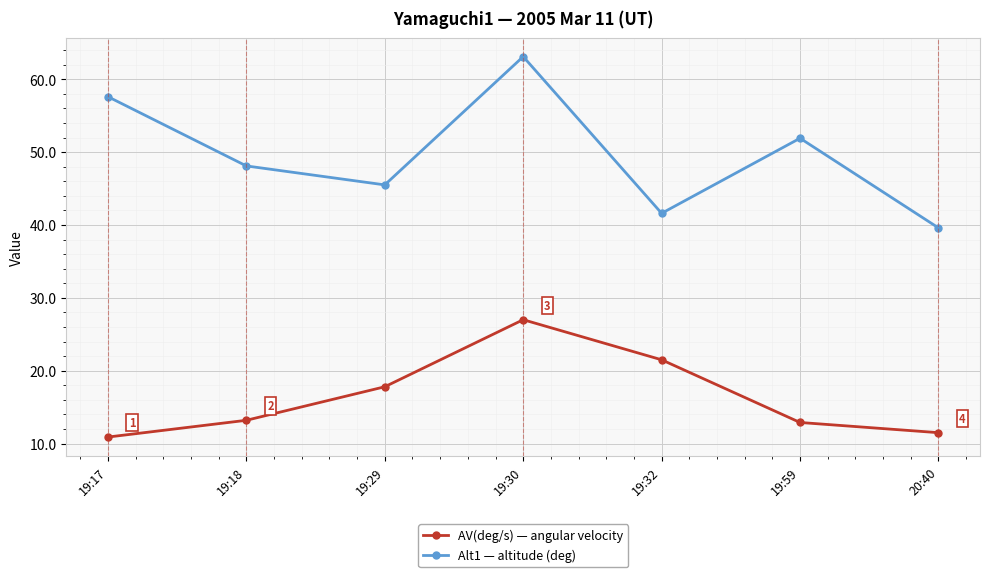

True or false: Alt1 — altitude (deg) has more than 0 points higher than both neighbors.

True